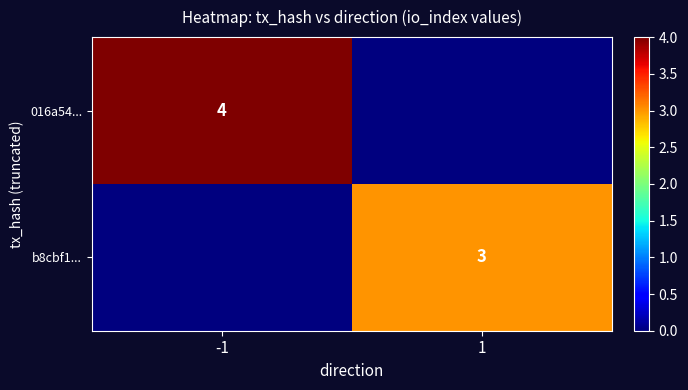

Is it true that b8cbf1... equals 2 at 1?

False